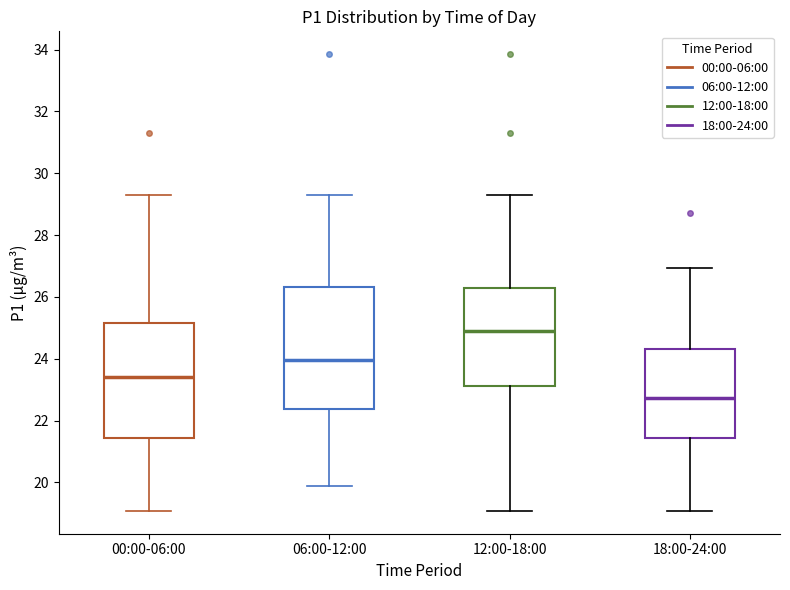

Where does the median line of the box for 00:00-06:00 sit on the y-axis? The values are not printed on the chart, so give them approximately, as read against the axis.

23.4